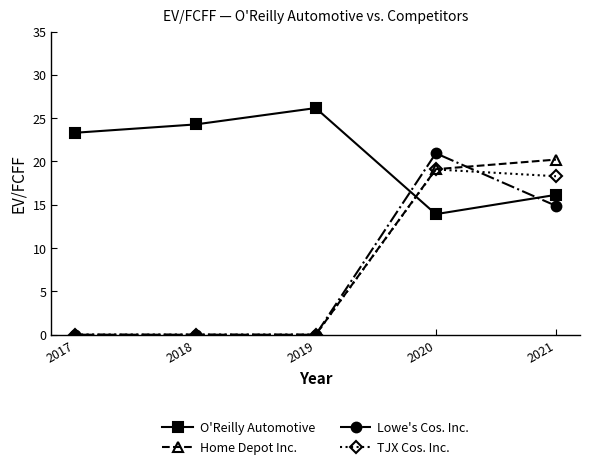

True or false: Lowe's Cos. Inc. and TJX Cos. Inc. intersect in this chart.

True